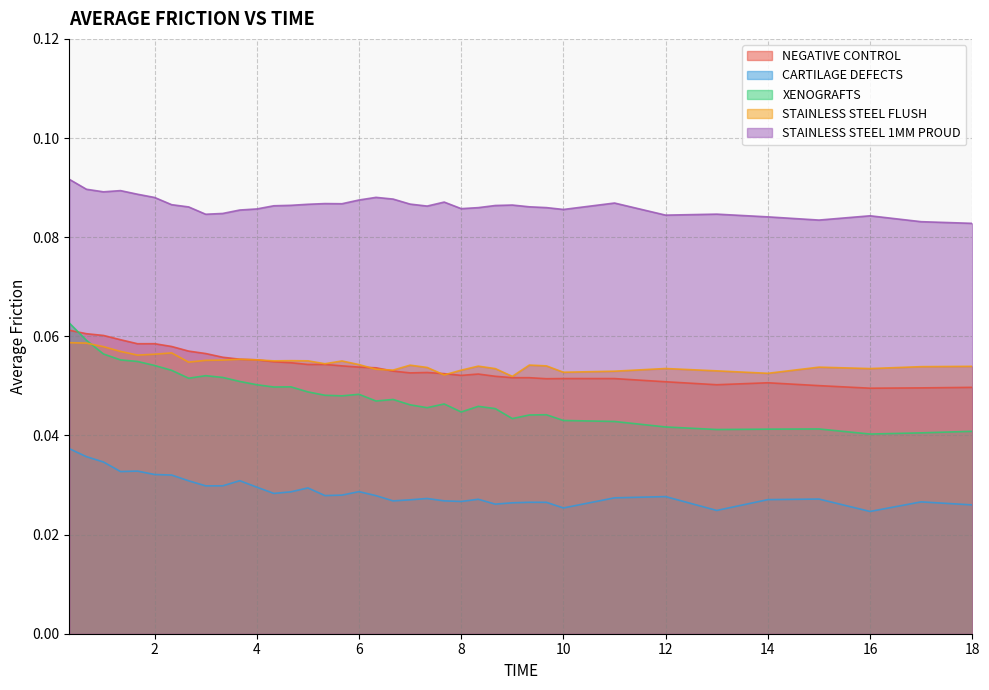

At which category is the sum across all series the highest?

0.3333333333333333